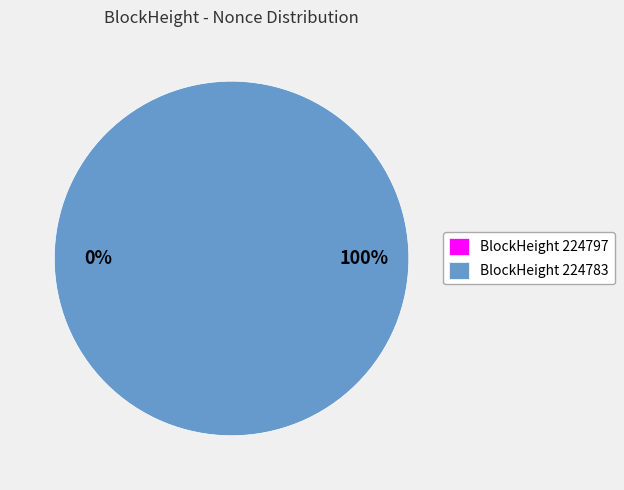

Rank the categories by value from lowest to highest.

224797, 224783